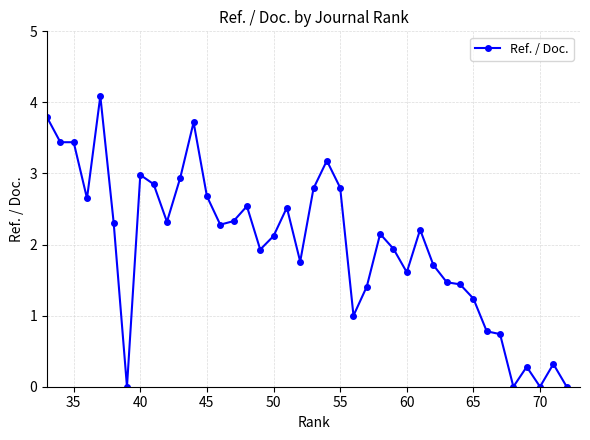

What is the sum of all values?

79.8